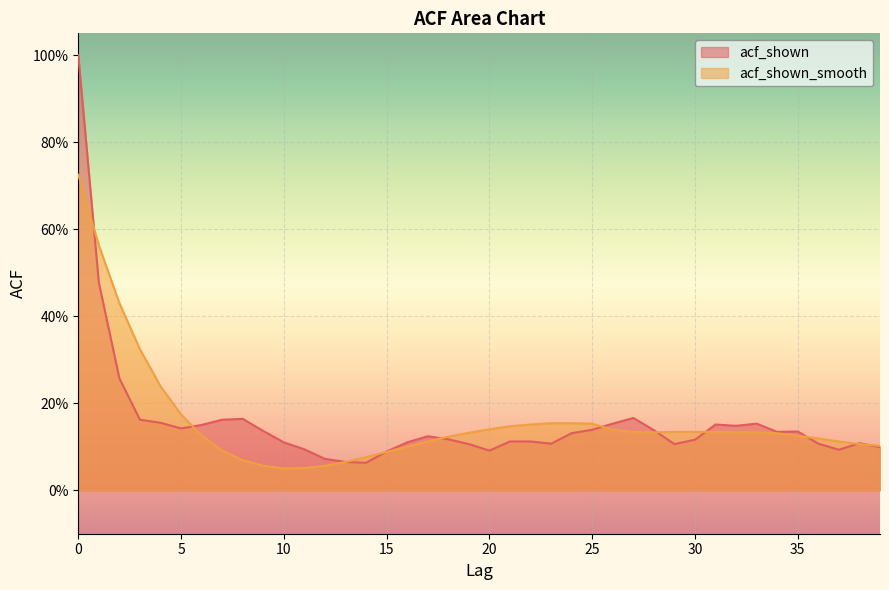

Where is the first local minimum for acf_shown?

5